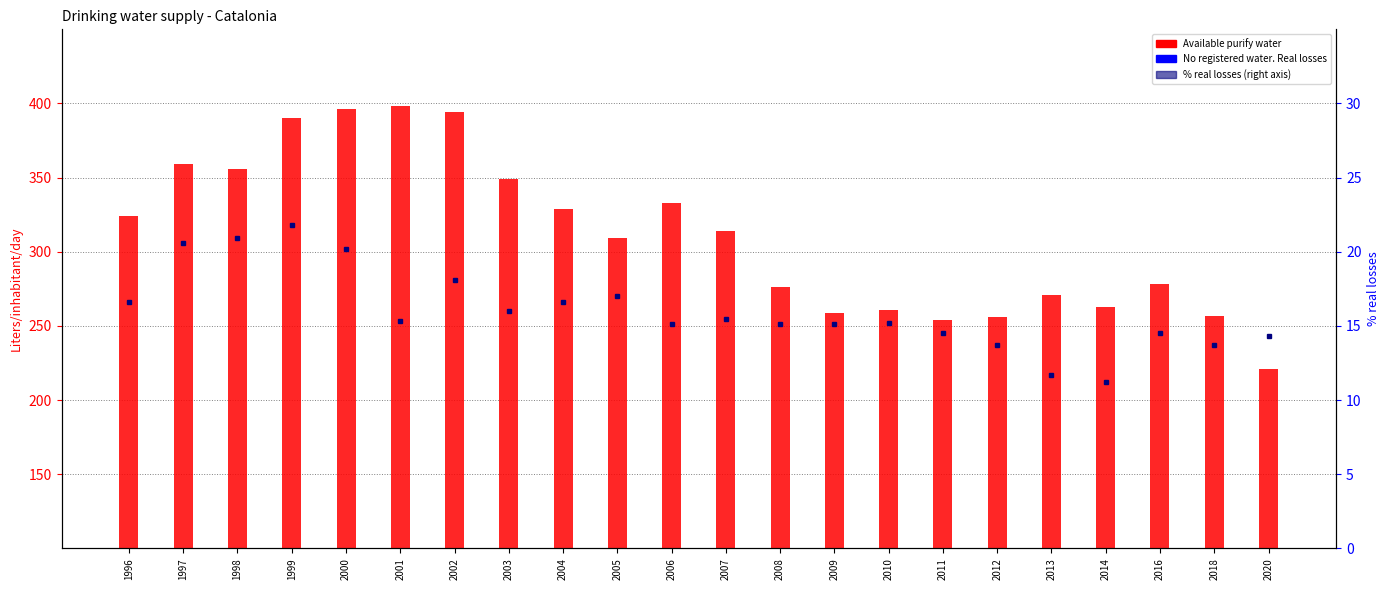

Where does the No registered water. Real losses series first go above 45?

1996